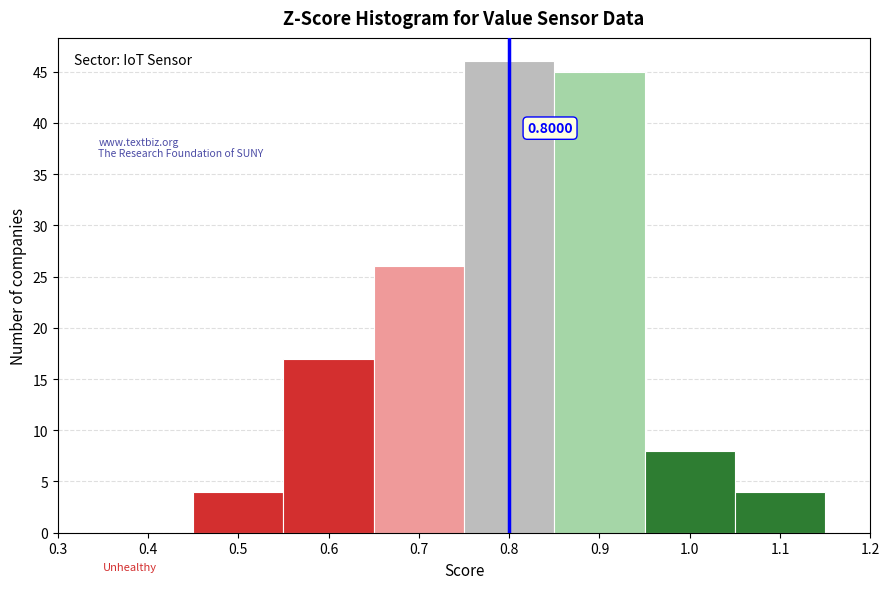

Over which range of the x-axis is the bar tallest?

0.75 to 0.85